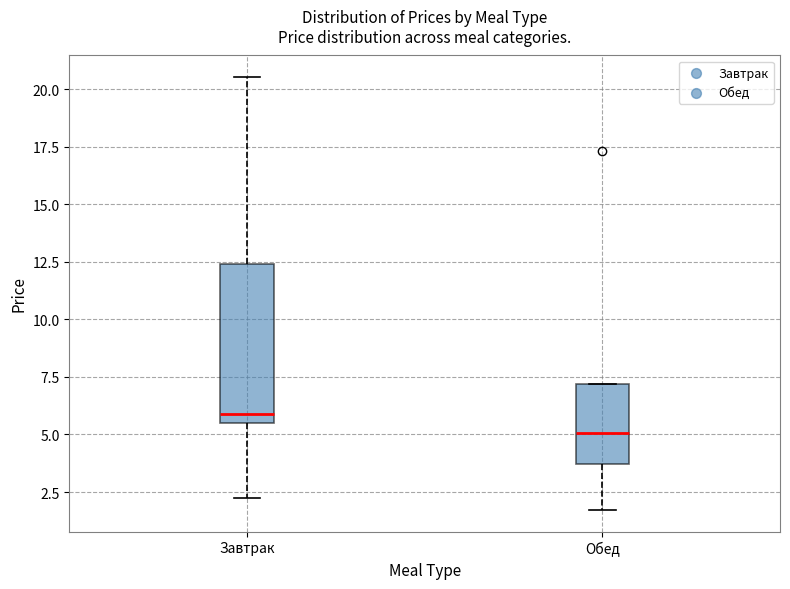

Reading left to right, transcribe this box plot: for each box, give where its median line is, the range the box spans, and where its two whiskers end, as read against the y-axis. The values are not printed on the chart, so give them approximately, as read against the axis.

Завтрак: median 6.0, box 5.5 to 12.5, whiskers 2.5 to 20.5
Обед: median 5.0, box 3.5 to 7.0, whiskers 1.5 to 7.0